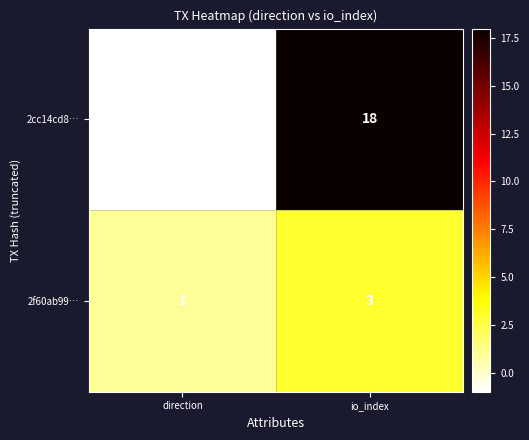

What value does the 2cc14cd8… series have at io_index?

18